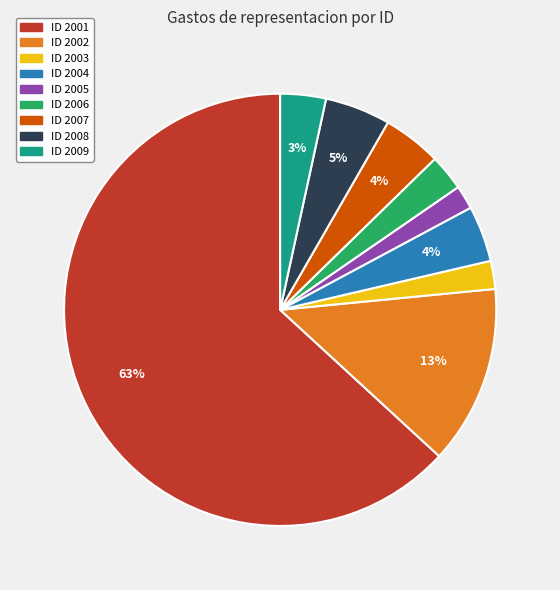

How many segments does this pie chart have?

9